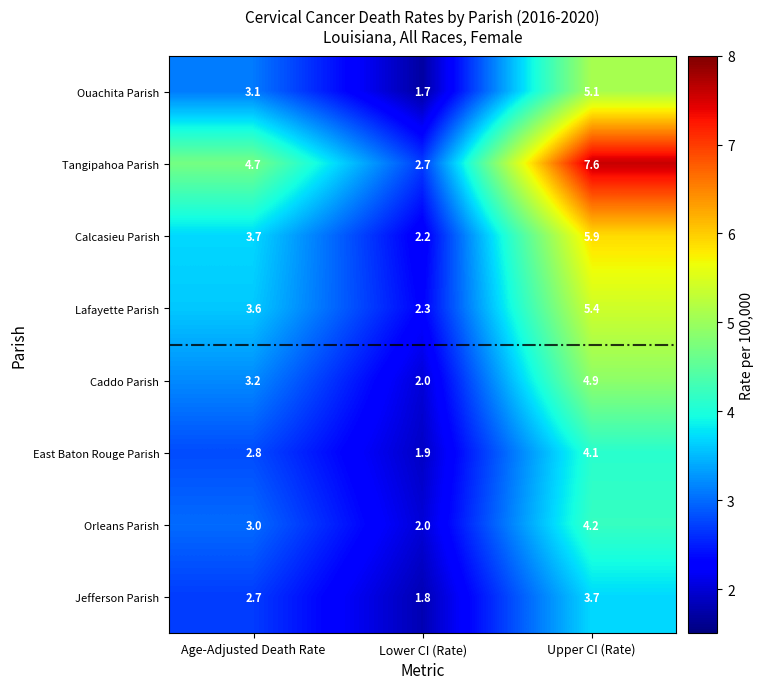

At which category is the sum across all series the highest?

Upper CI (Rate)